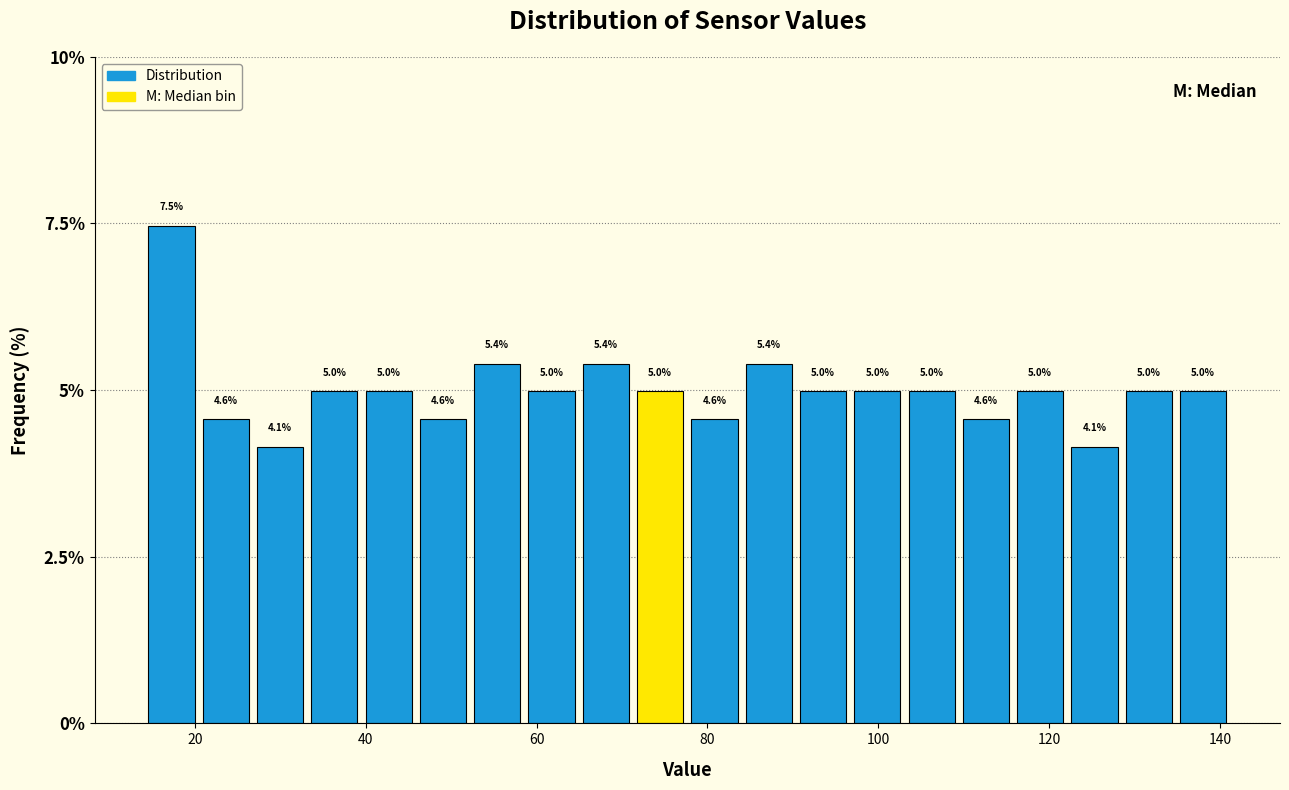

Around what value on the x-axis is the tallest bar? Give the approximate position of its centre, as read against the axis.

18